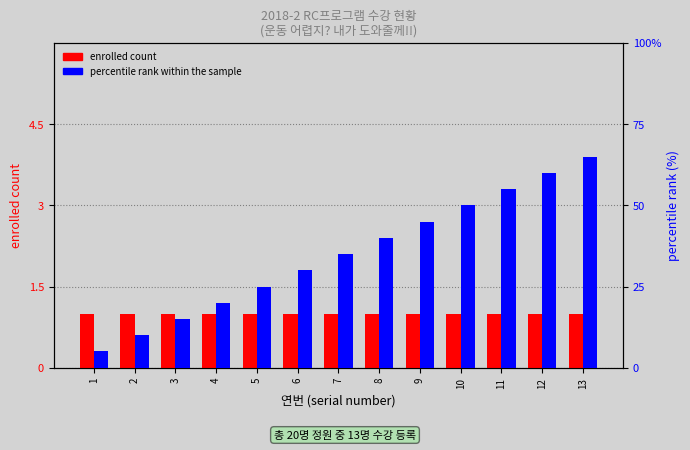

Which series has the largest total across all categories?

percentile rank within the sample